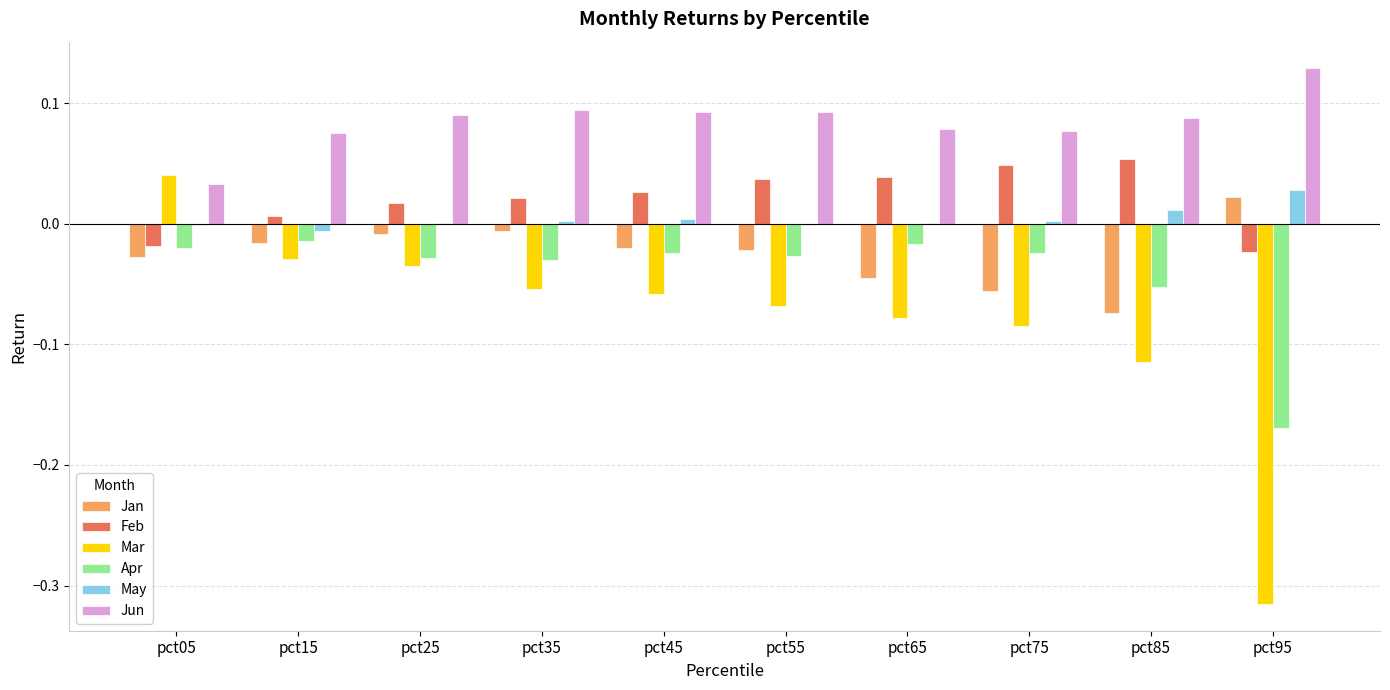

Is the value of May at pct75 greater than the value of Mar at pct95?

Yes